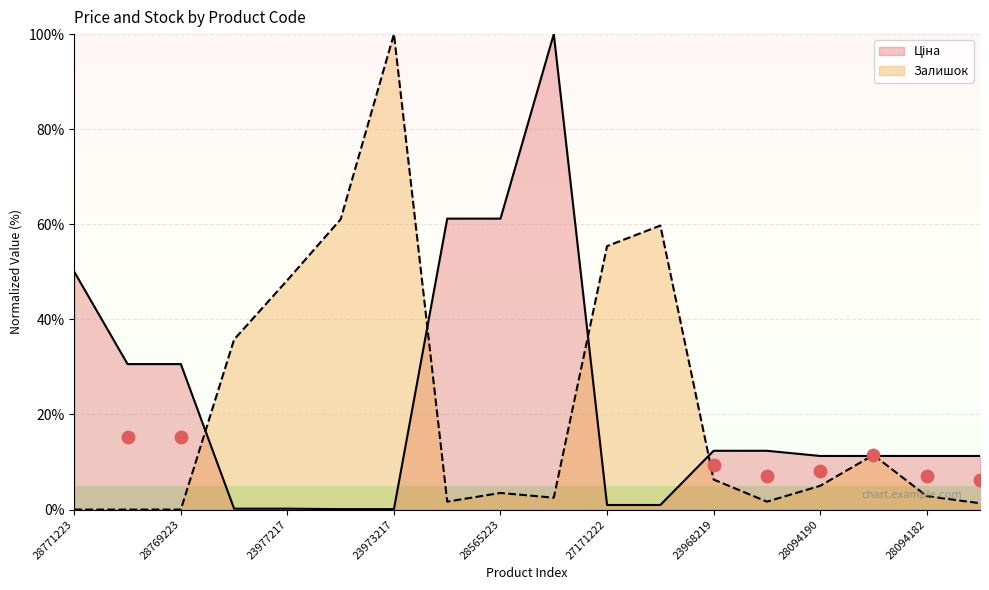

At how many categories does at least one series exceed 46?

9